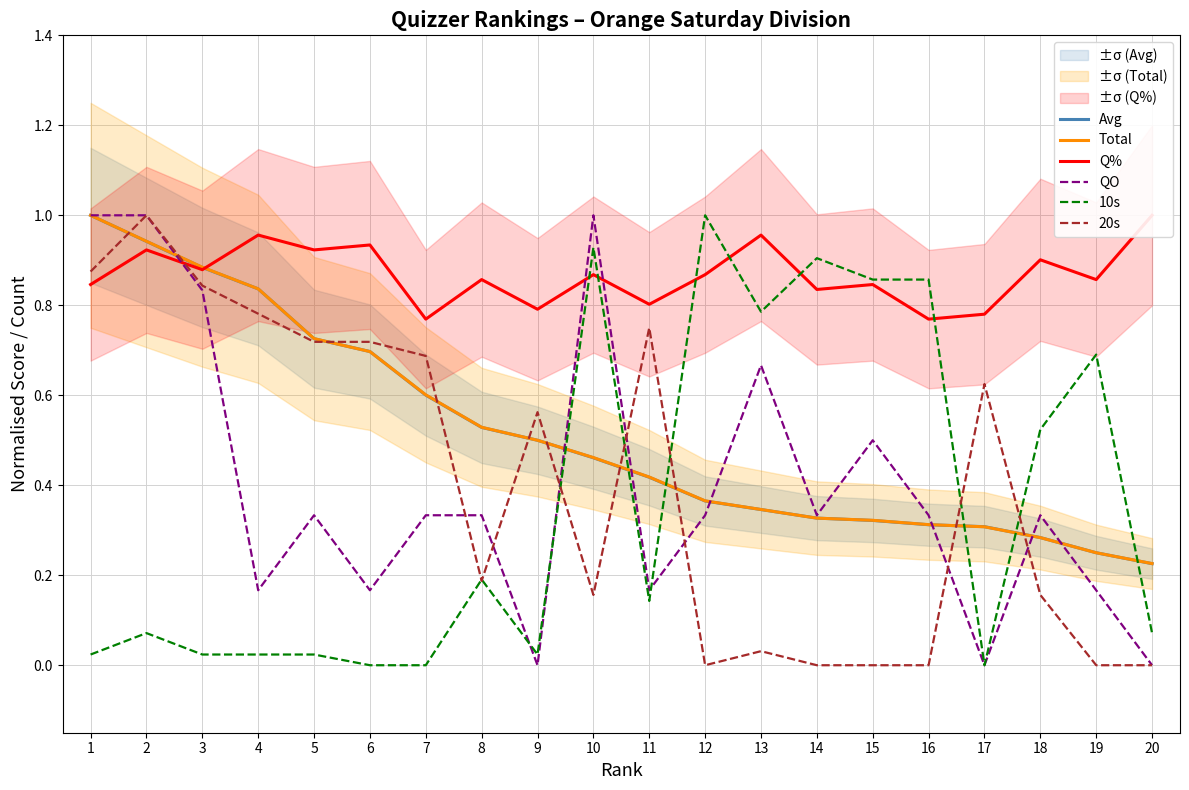

How many positive values does the 20s series have?

14